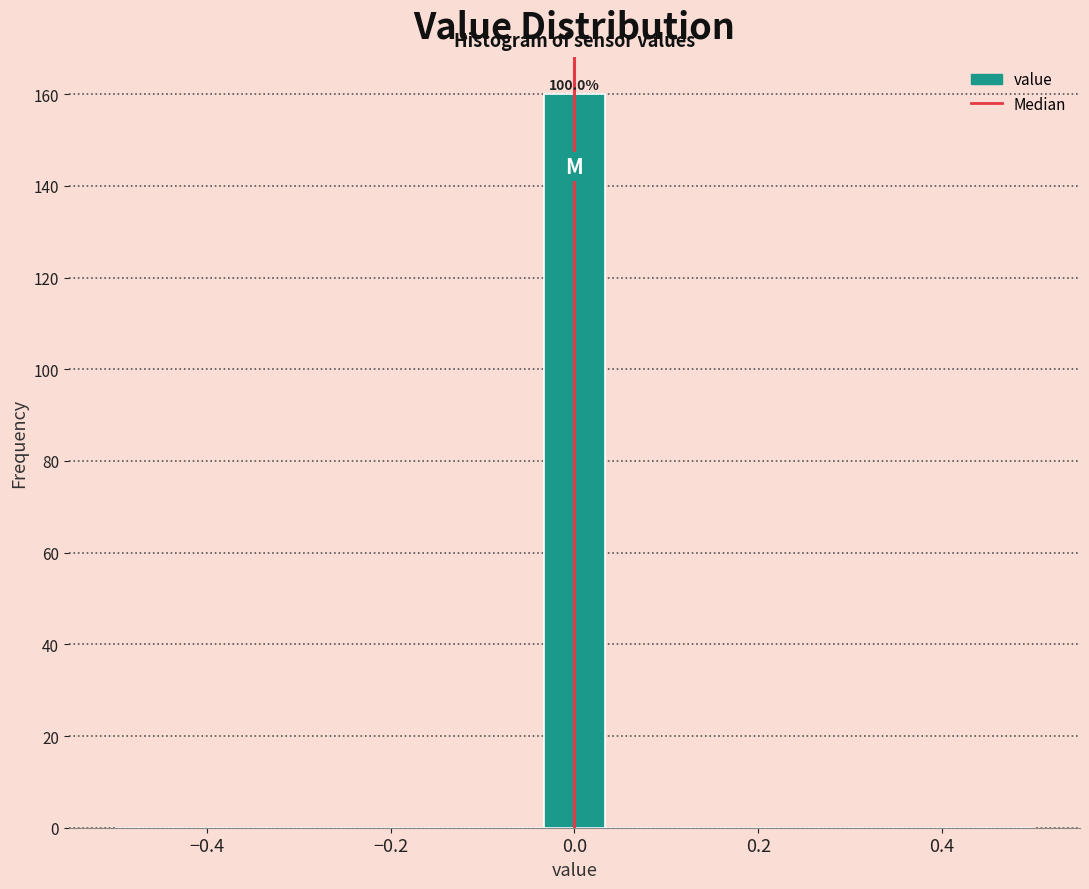

Read against the x-axis, roughly where is the centre of the tallest bar?

0.00